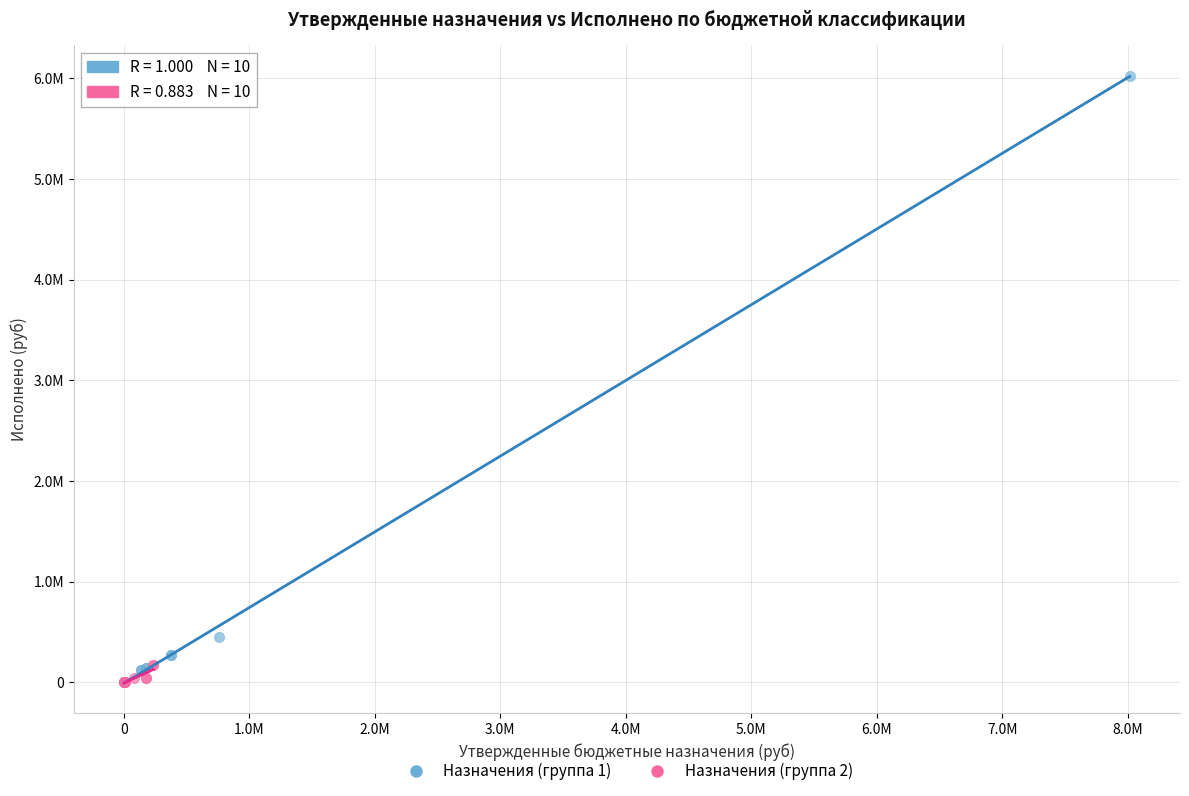

What are all the series names shown in the legend?

Назначения (группа 1), Назначения (группа 2)